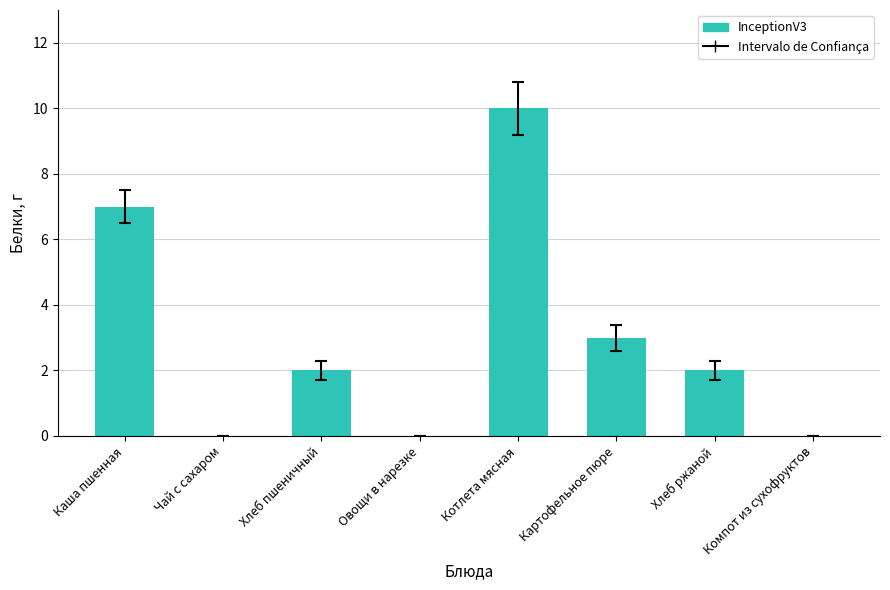

At which category does the chart reach its peak across all series?

Котлета мясная